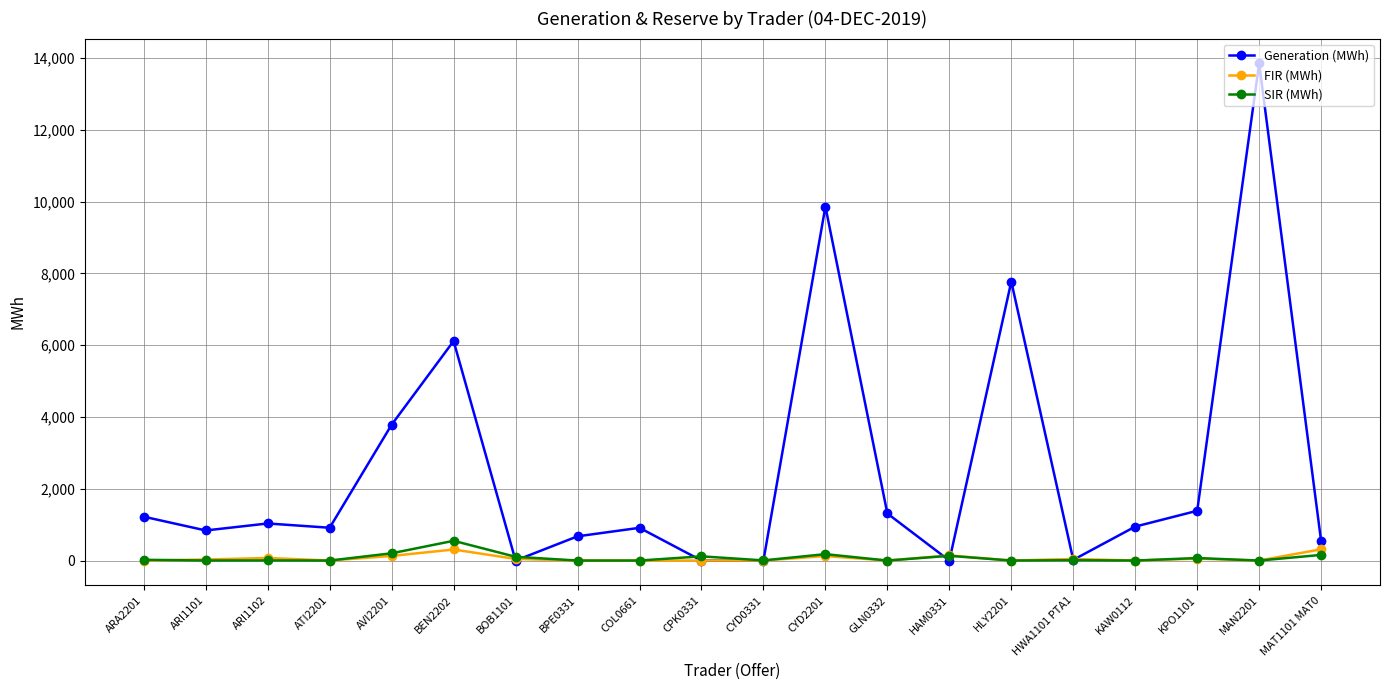

What is the difference between the FIR (MWh) values at AVI2201 and HAM0331?

14.7